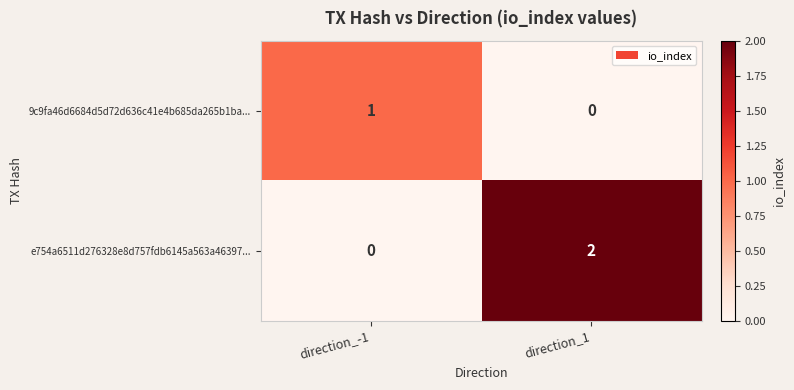

The e754a6511d276328e8d757fdb6145a563a46397... series shows 3 at direction_1. True or false?

False